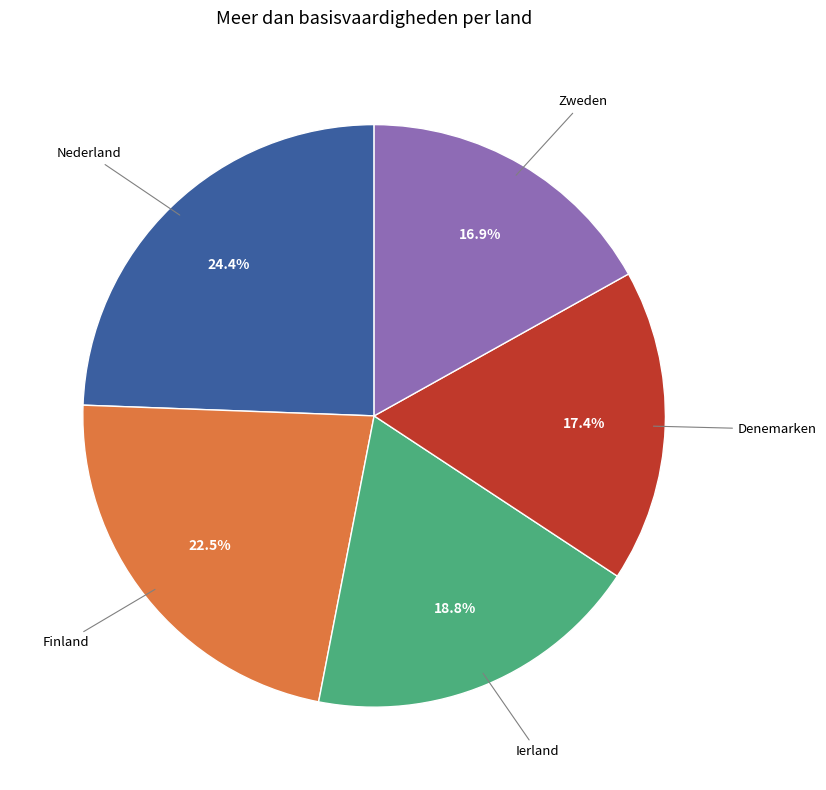

To the nearest percent, what percentage of the pie is Nederland?

24%